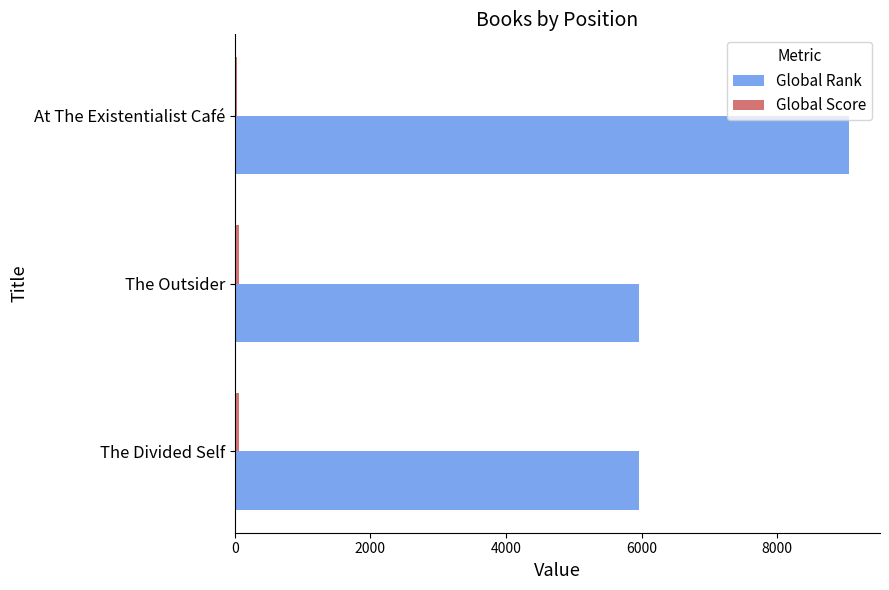

The Global Rank series shows 5968 at The Divided Self. True or false?

True